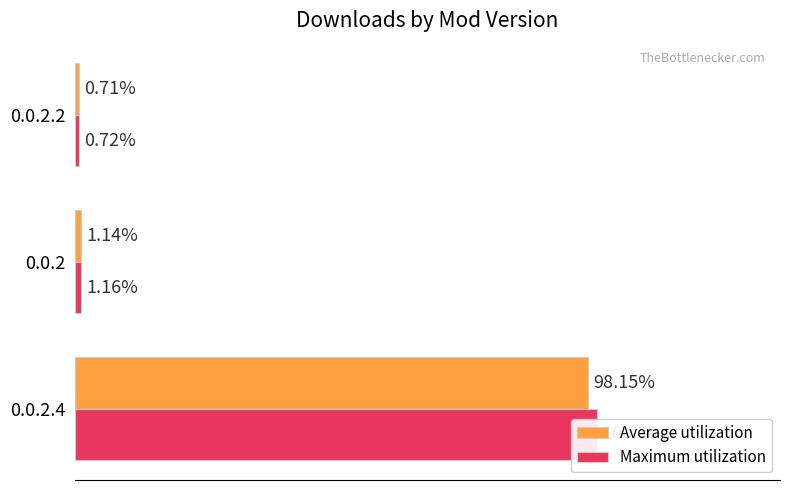

Is it true that Average utilization equals 0.4 at 0.0.2?

False